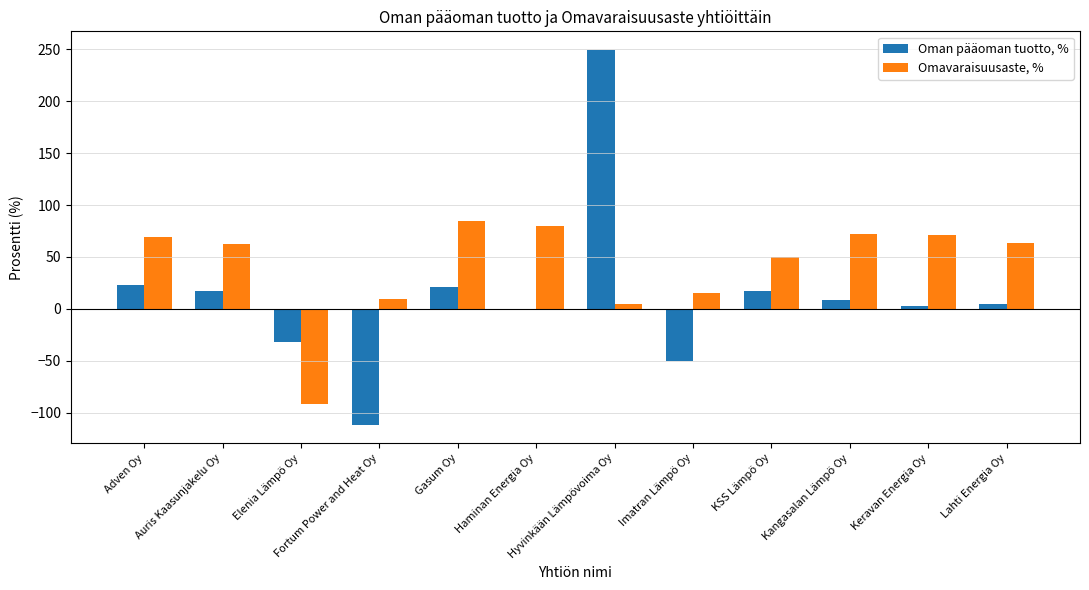

What is the highest value of the Oman pääoman tuotto, % series?

249.1